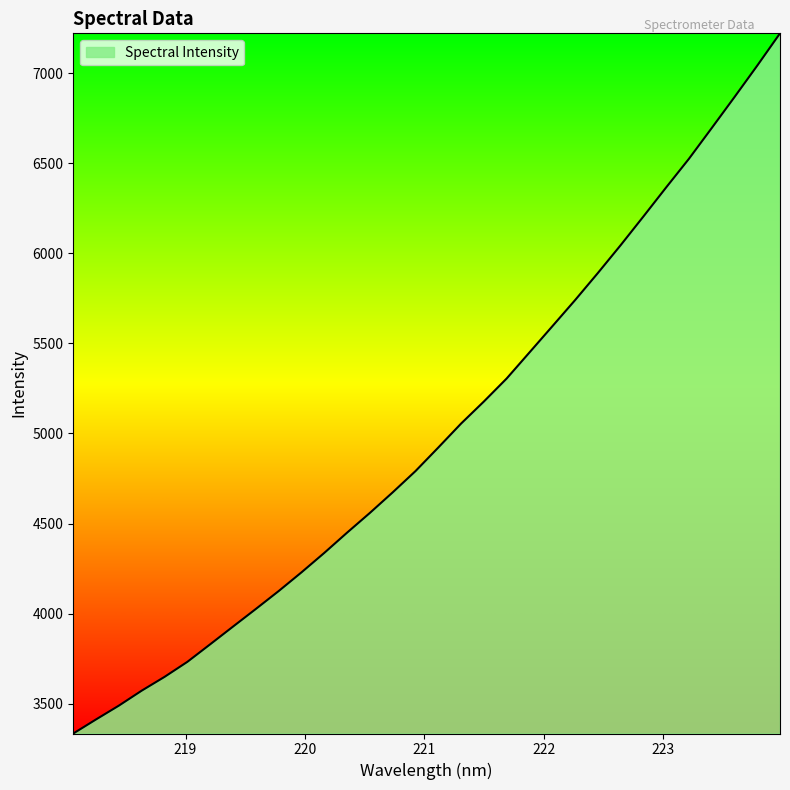

What is the maximum value shown in the chart?

7220.5